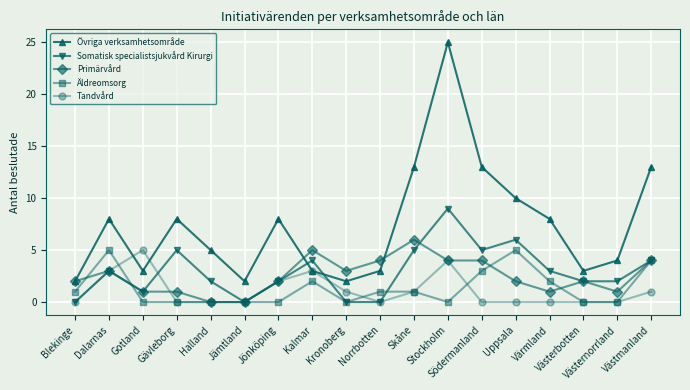

Does the chart display data point markers on the line(s)?

Yes